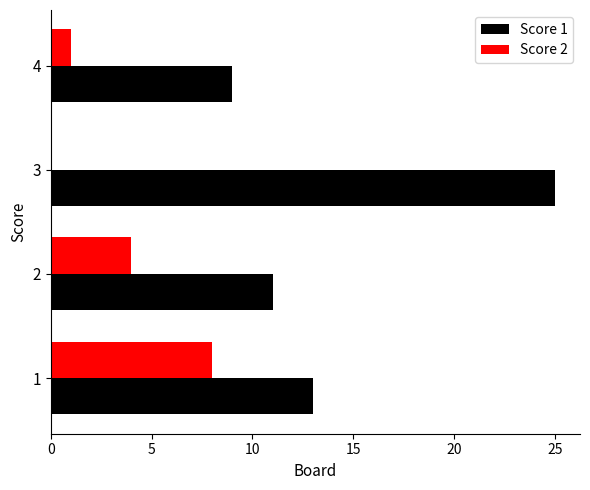

Which series has the largest total across all categories?

Score 1